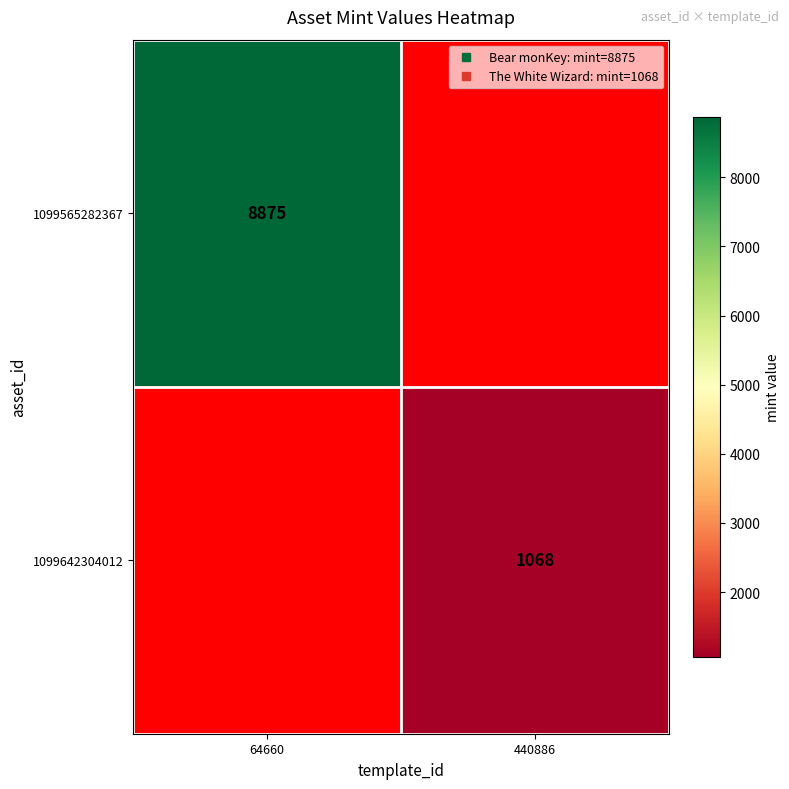

Which label corresponds to the largest value in the chart?

64660